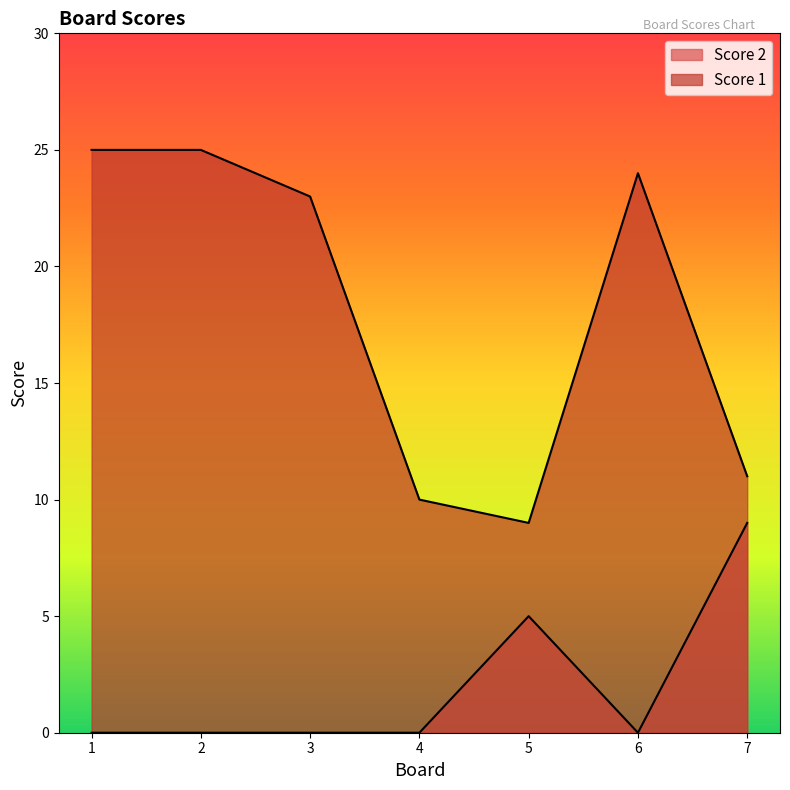

True or false: Score 1 has a value of 45 at 2.

False